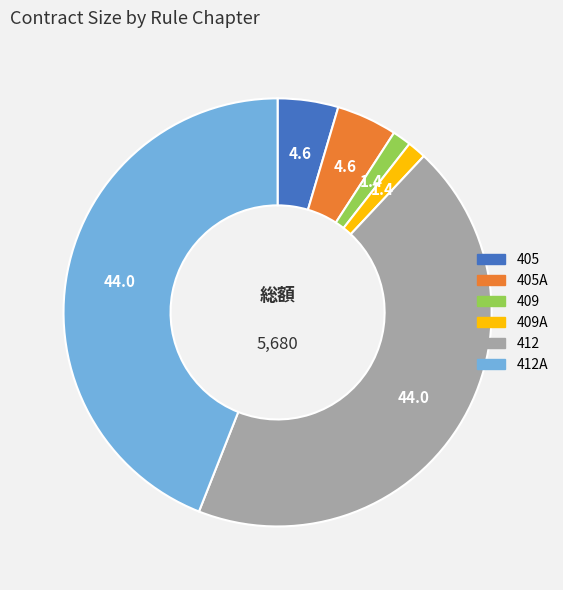

Does any single category account for the majority?

No